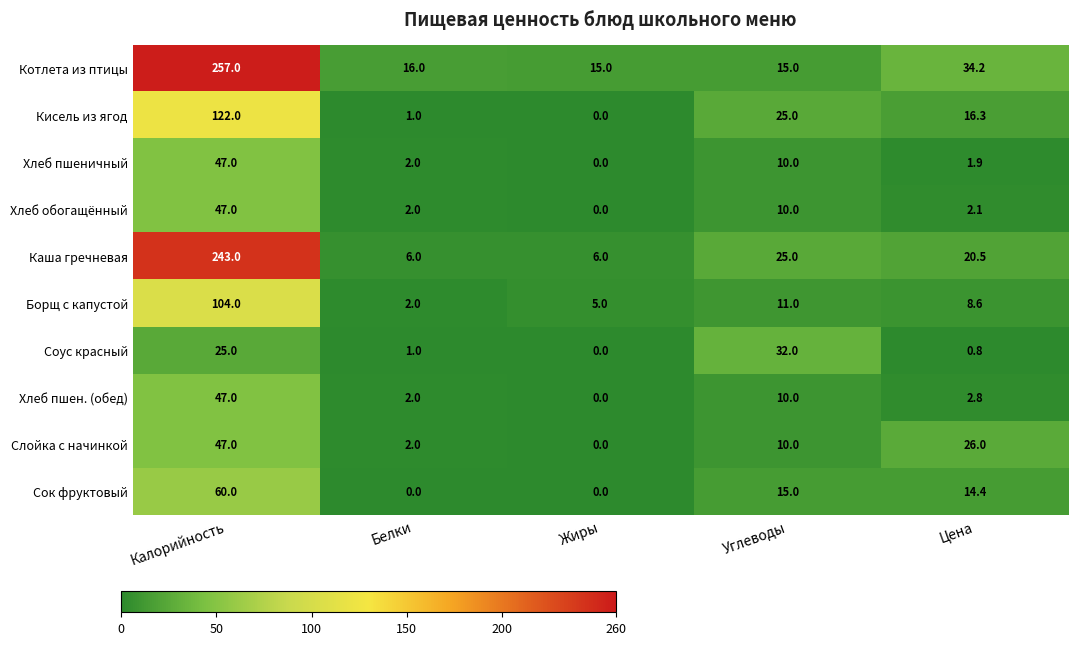

List the labels in order of Борщ с капустой value, largest first.

Калорийность, Углеводы, Цена, Жиры, Белки